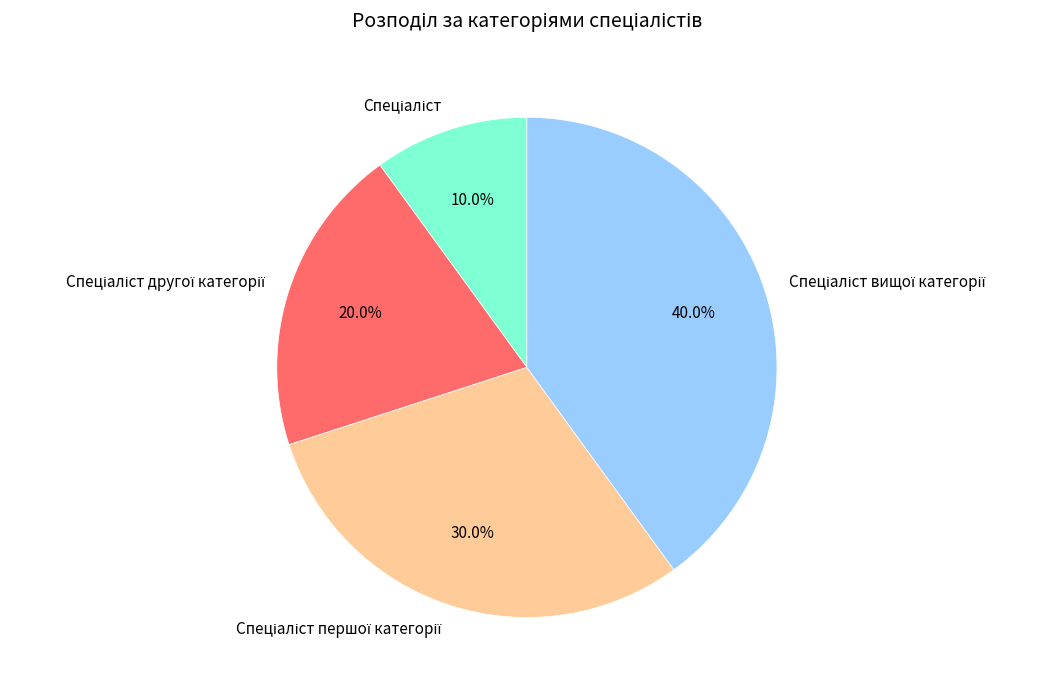

To the nearest percent, what is the difference between the largest and smallest slice percentages?

30%